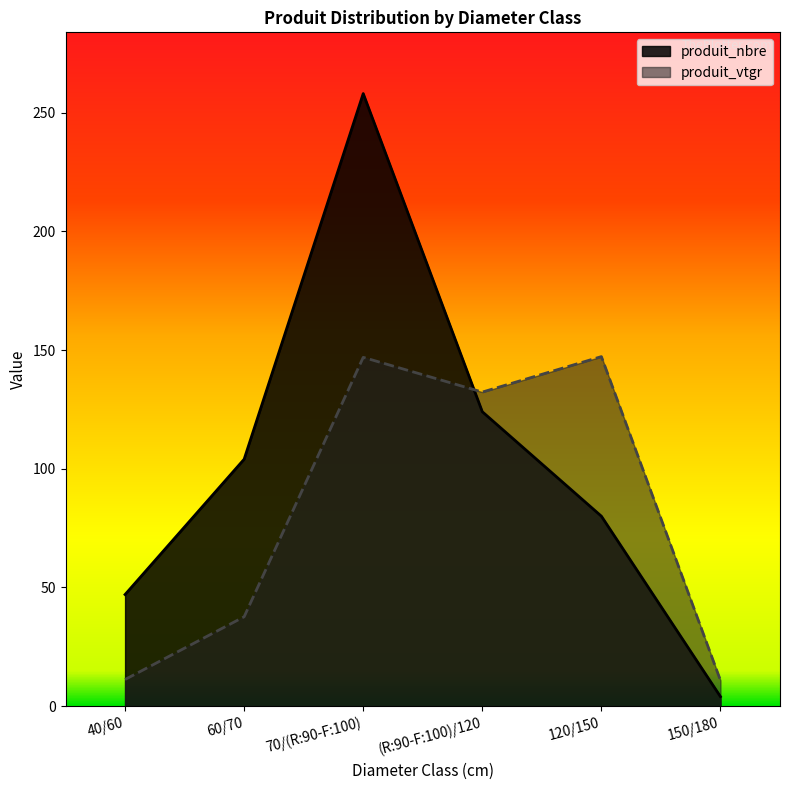

Reading right to left, extract all data points from this chart.

produit_nbre: 4.0	80.0	124.0	258.0	104.0	47.0
produit_vtgr: 10.8	147.2	132.3	146.9	37.6	11.2